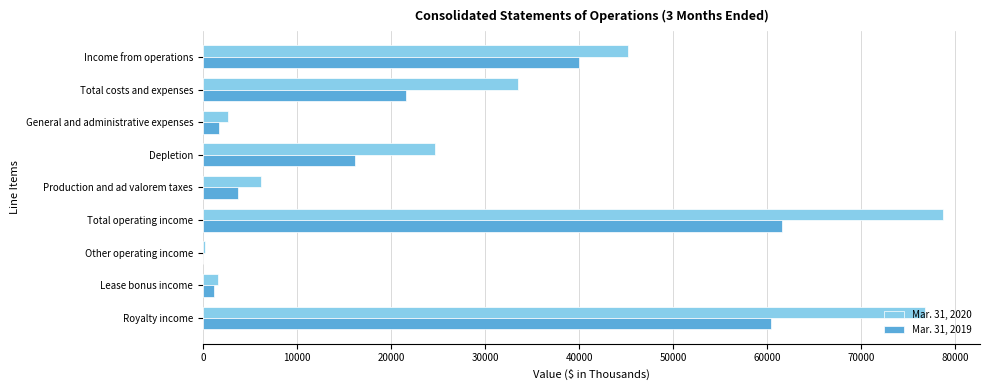

Which series changed the most between Royalty income and Income from operations?

Mar. 31, 2020